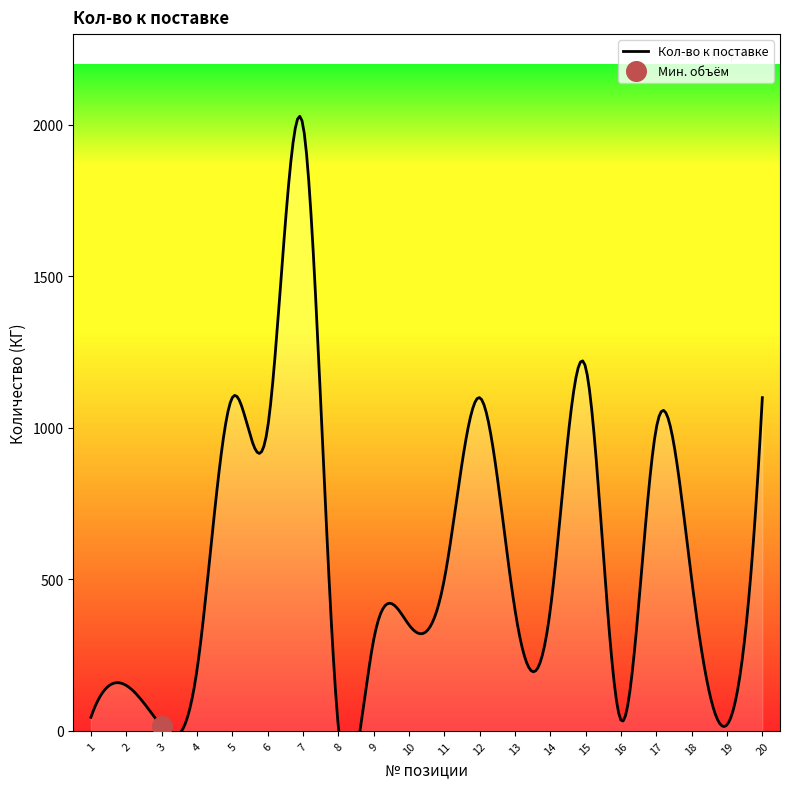

Is the value of Кол-во at 1 greater than the value of Номер at 16?

Yes